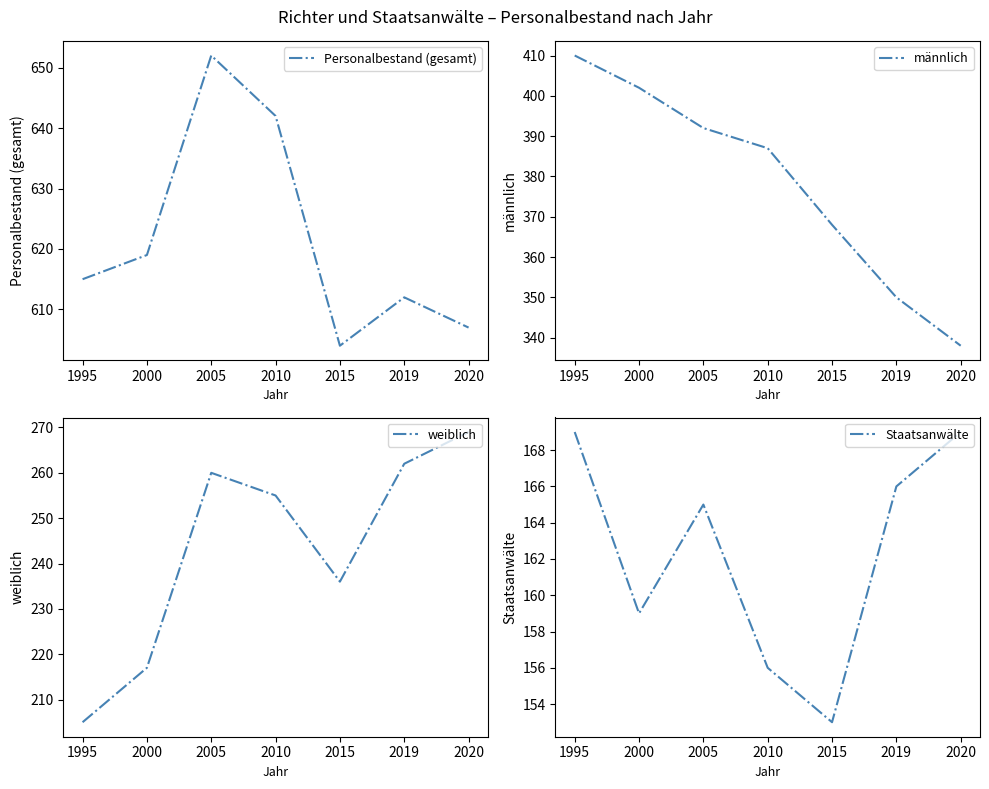

Between 2000 and 2015, which series saw the biggest shift?

männlich